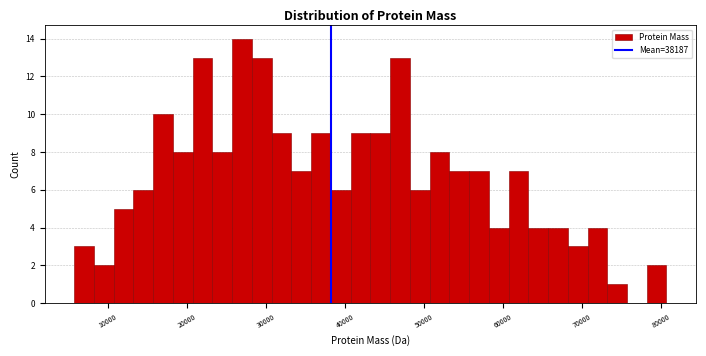

Around what value on the x-axis is the tallest bar? Give the approximate position of its centre, as read against the axis.

27000